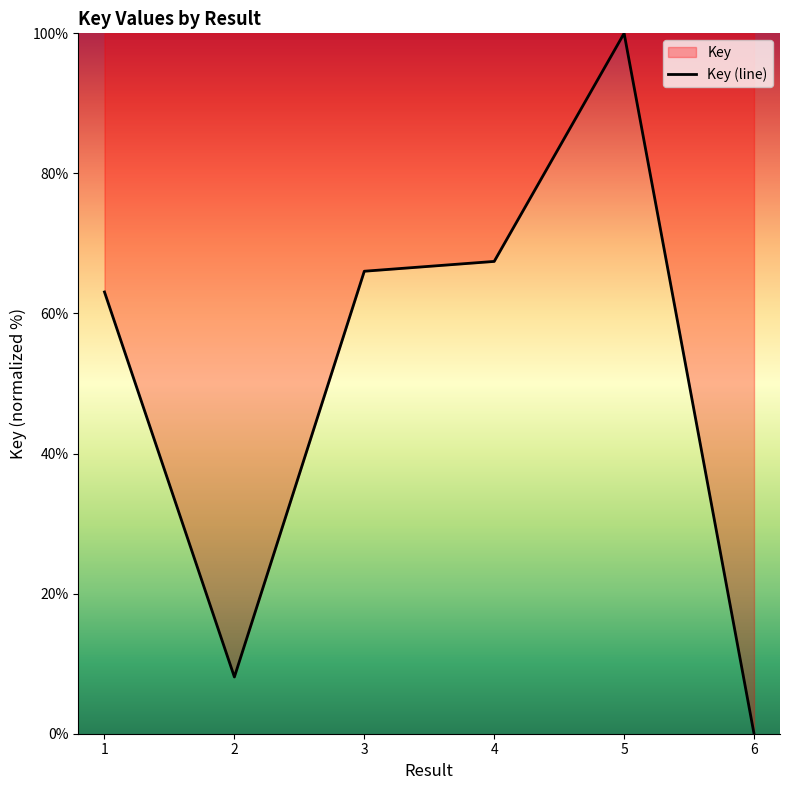

How many distinct data groups are displayed?

1